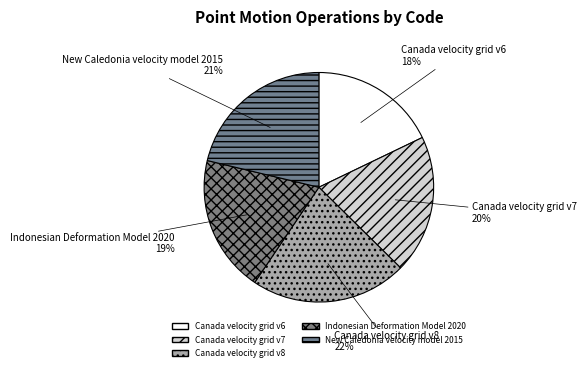

Is Canada velocity grid v8 the majority of the pie?

No